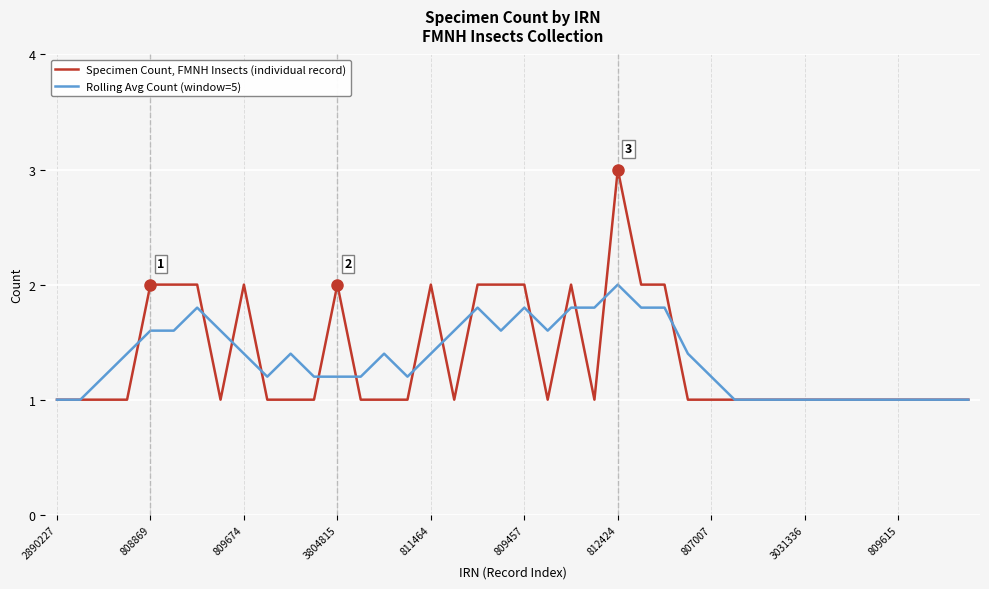

What is the smallest value displayed?

1.0